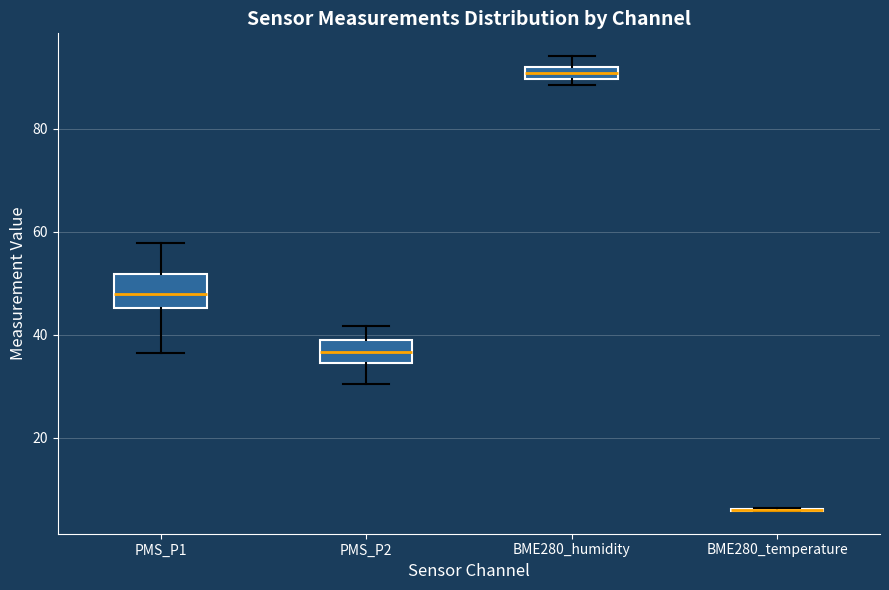

Where is the lower edge of the box for PMS_P1 on the y-axis? The values are not printed on the chart, so give them approximately, as read against the axis.

46